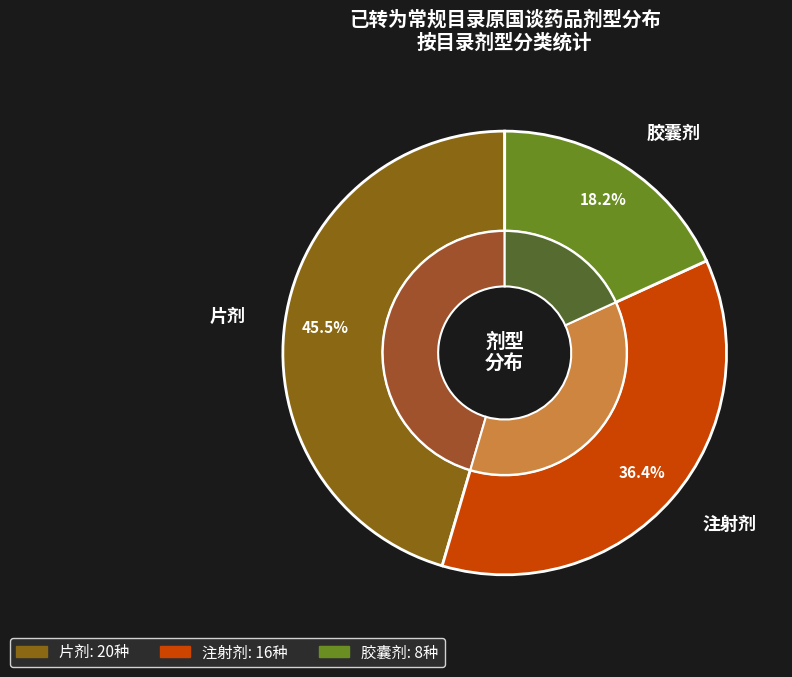

The 胶囊剂 slice represents 18% of the pie. True or false?

True